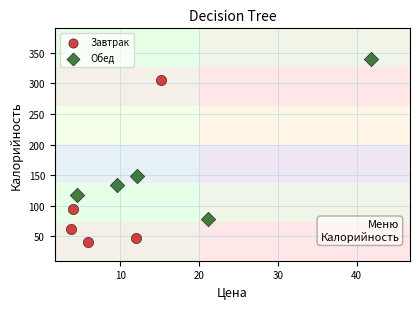

Which series has the largest Y range (max minus min)?

Завтрак